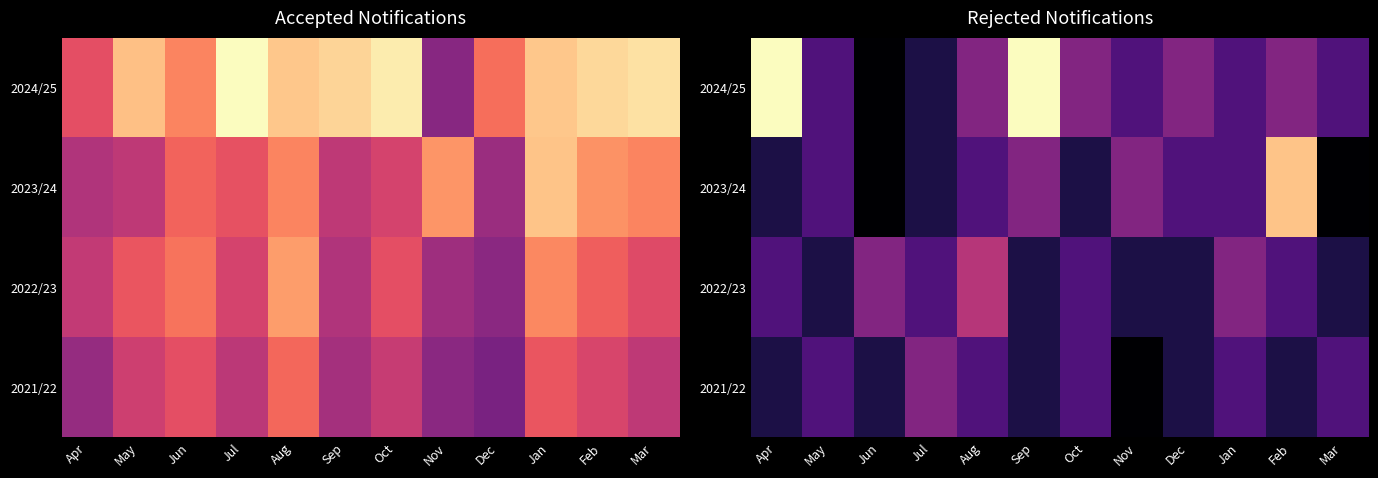

The value of 2021/22 at May is 3. True or false?

False